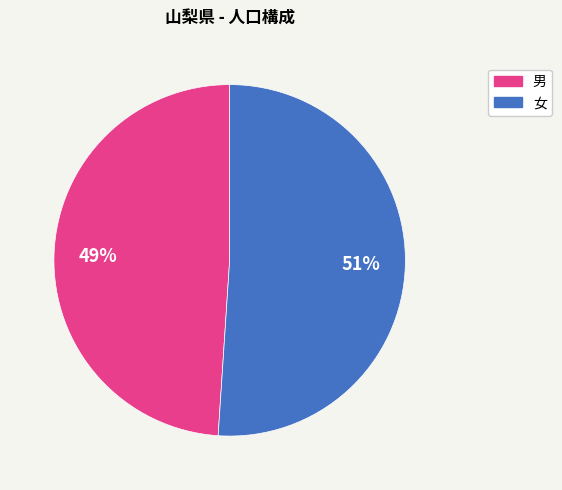

How many segments does this pie chart have?

2